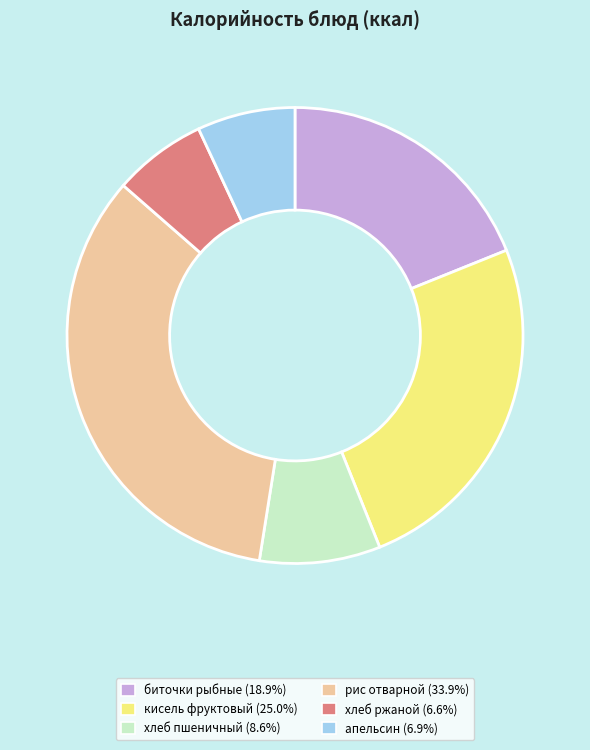

Approximately how many times larger is the value at хлеб ржаной compared to хлеб пшеничный?

0.8